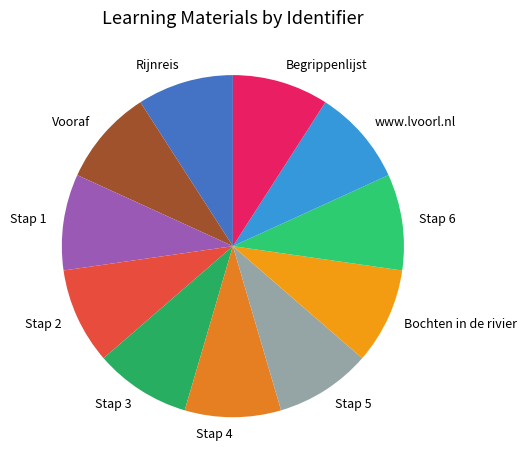

Does Stap 1 represent more than half of the total?

No